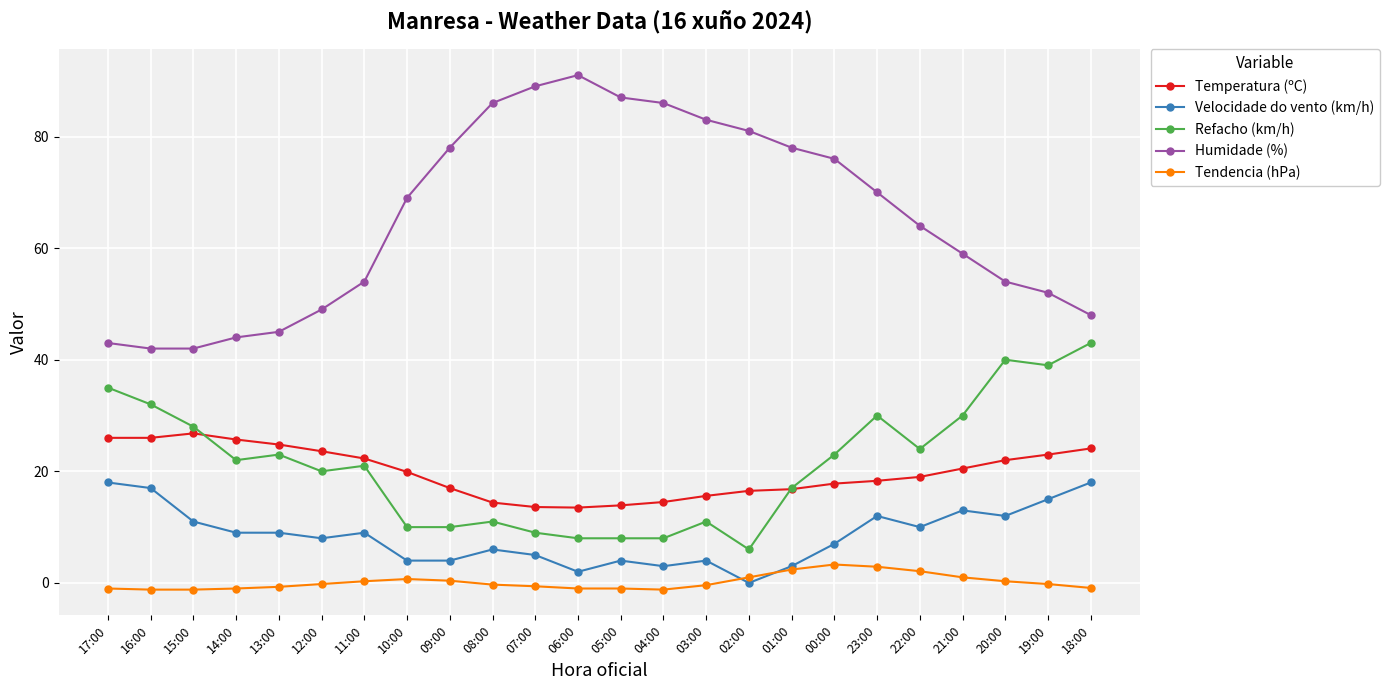

What is the label of the 21st point from the left?

21:00